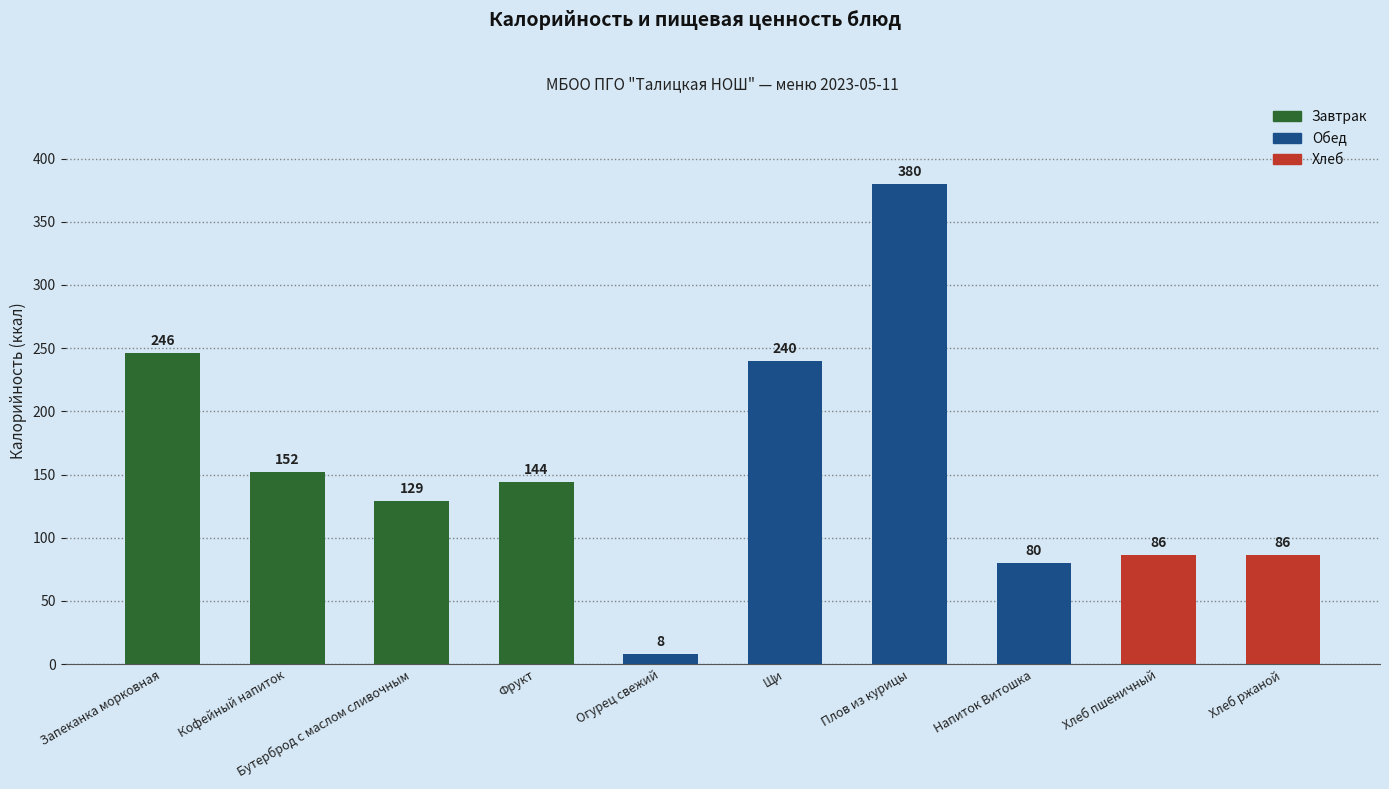

Where does the data first go above 144?

Запеканка морковная